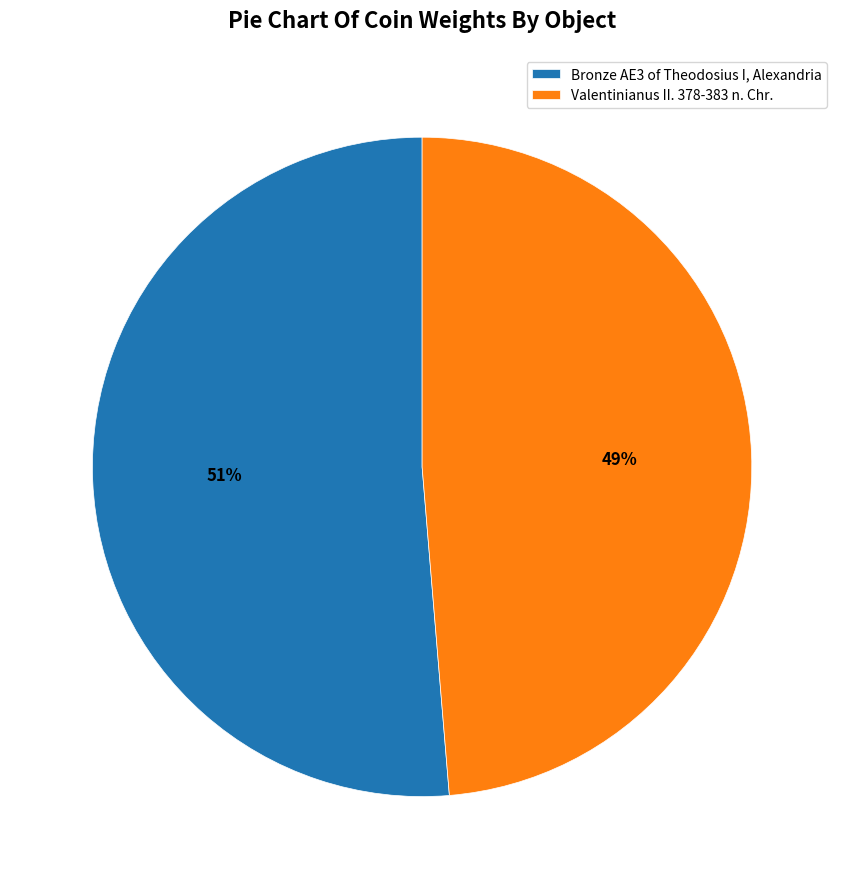

Which has a higher value, Bronze AE3 of Theodosius I, Alexandria or Valentinianus II. 378-383 n. Chr.?

Bronze AE3 of Theodosius I, Alexandria